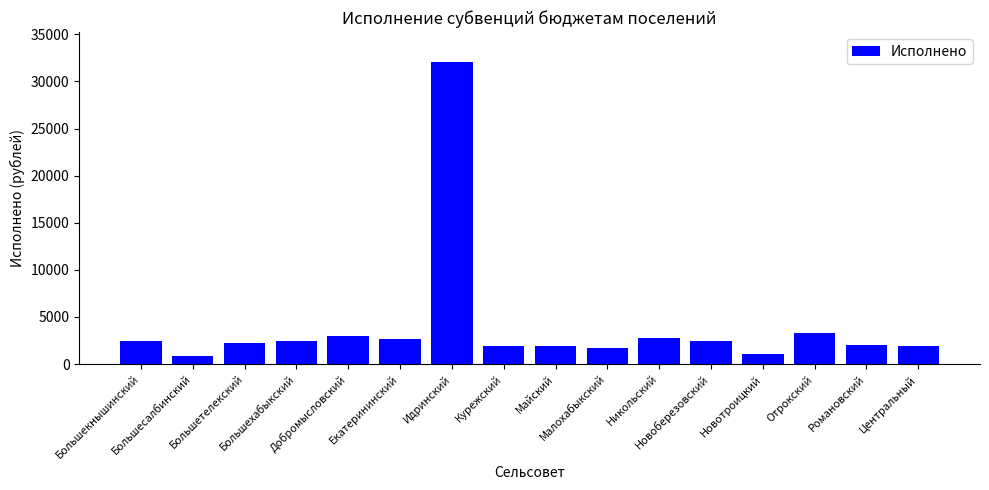

How many distinct data groups are displayed?

1